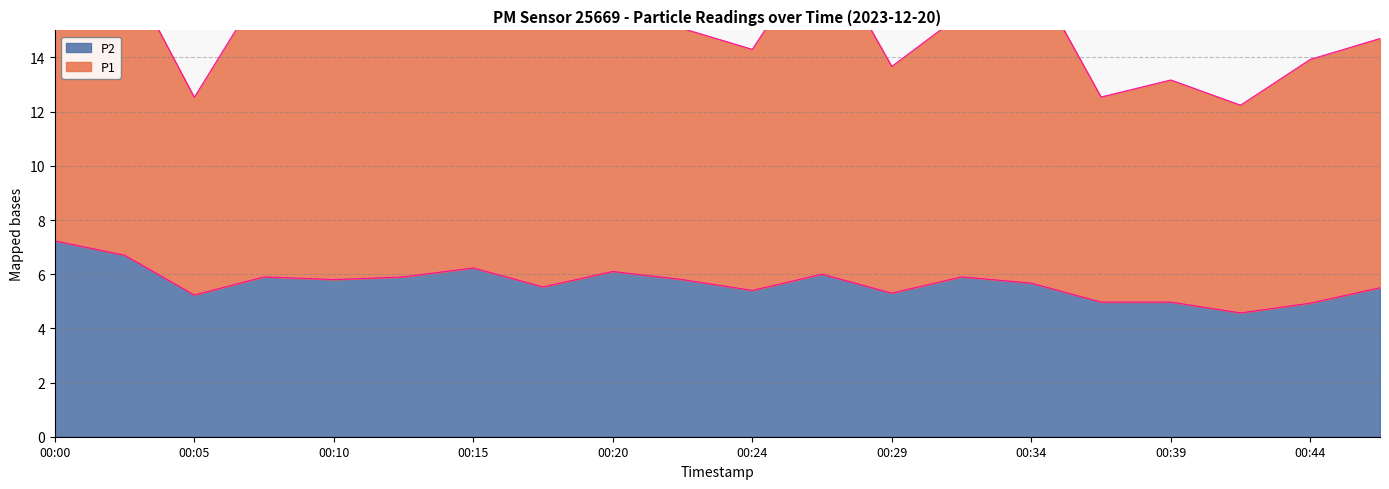

At which label does the data first exceed 5?

00:00